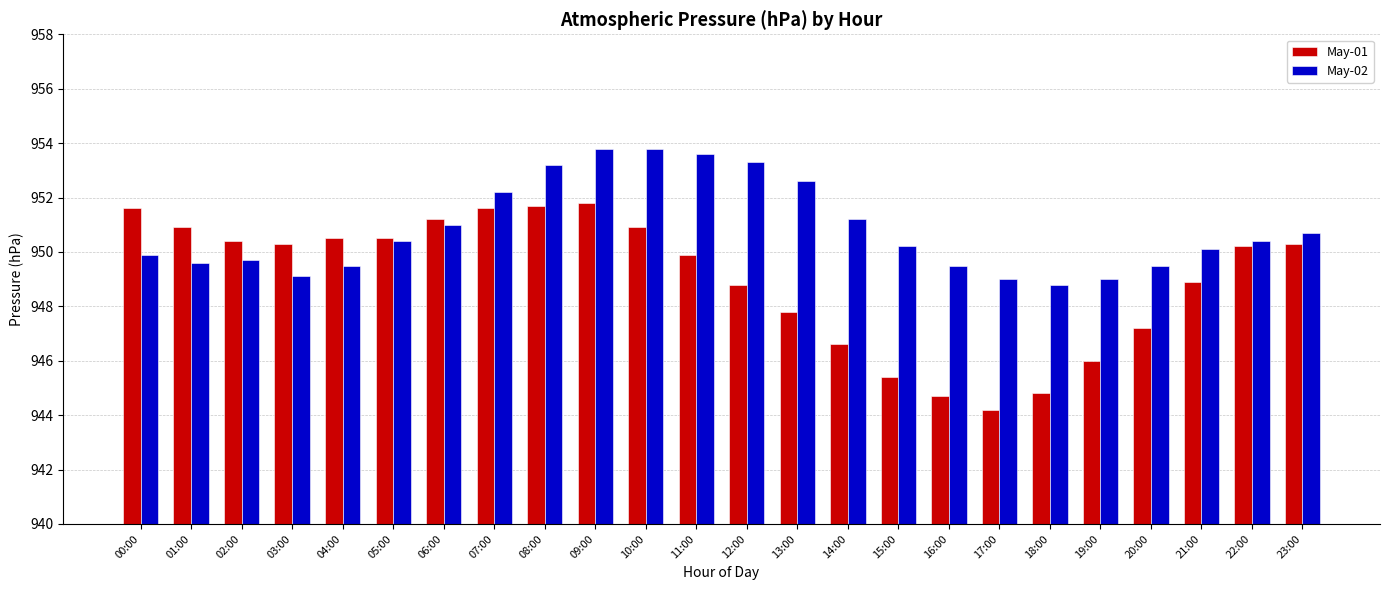

Rank the series by their maximum value, from highest to lowest.

May-02, May-01